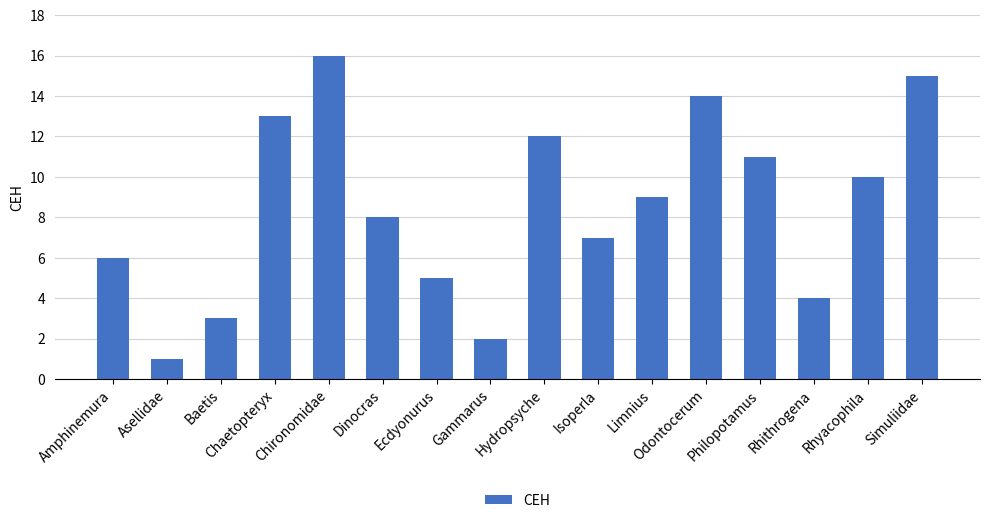

What is the difference between the second highest and minimum values?

14